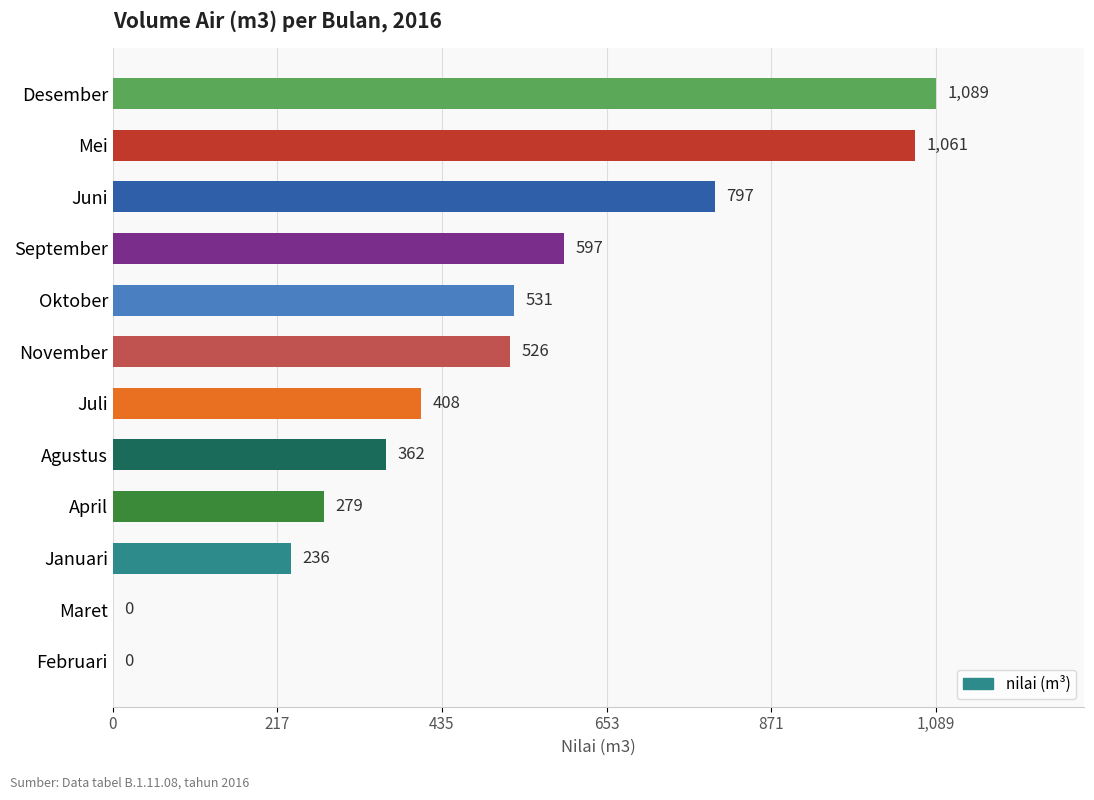

At which label is the value closest to 544?

Oktober